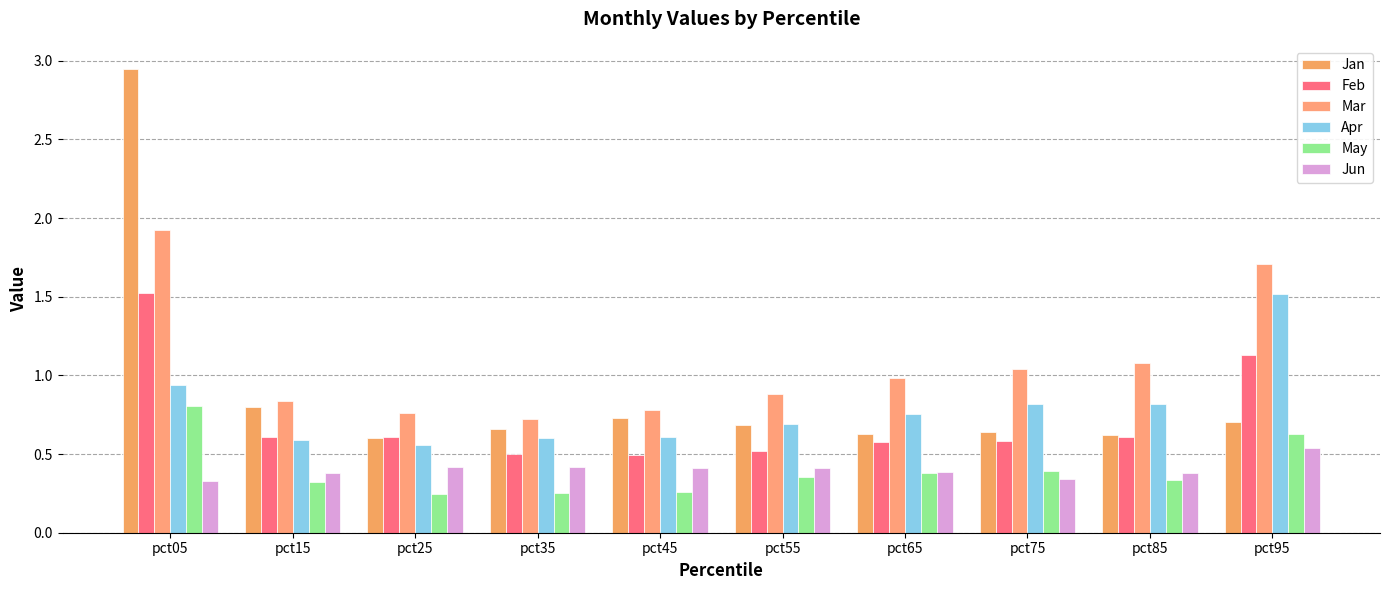

What is the difference between the maximum and minimum values in the Mar series?

1.2